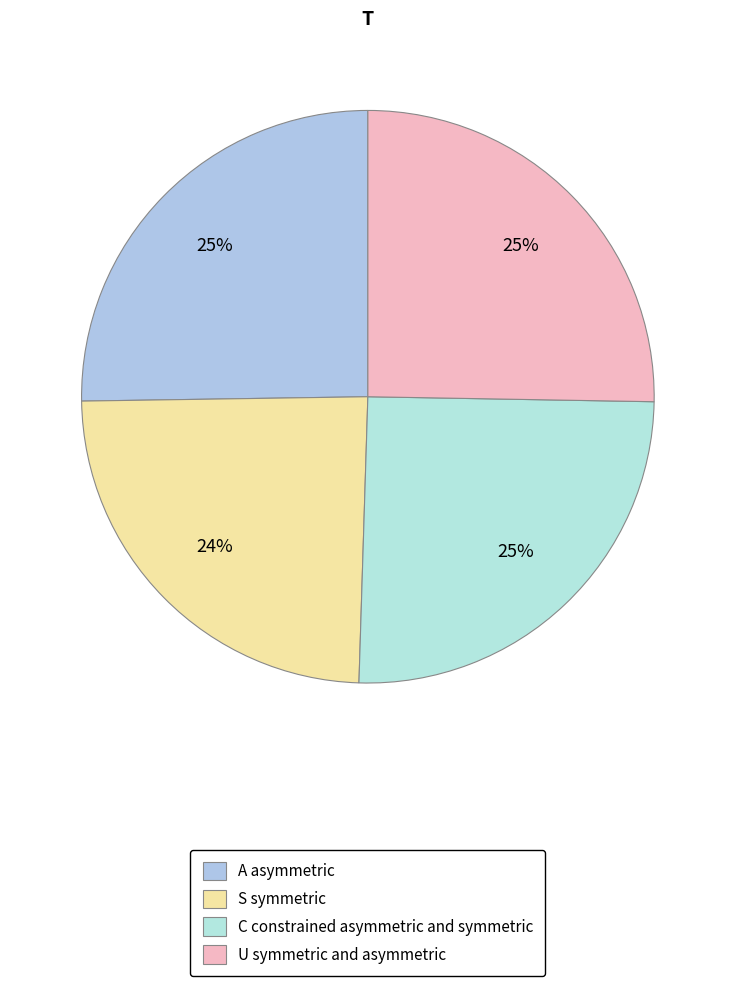

How many segments does this pie chart have?

4